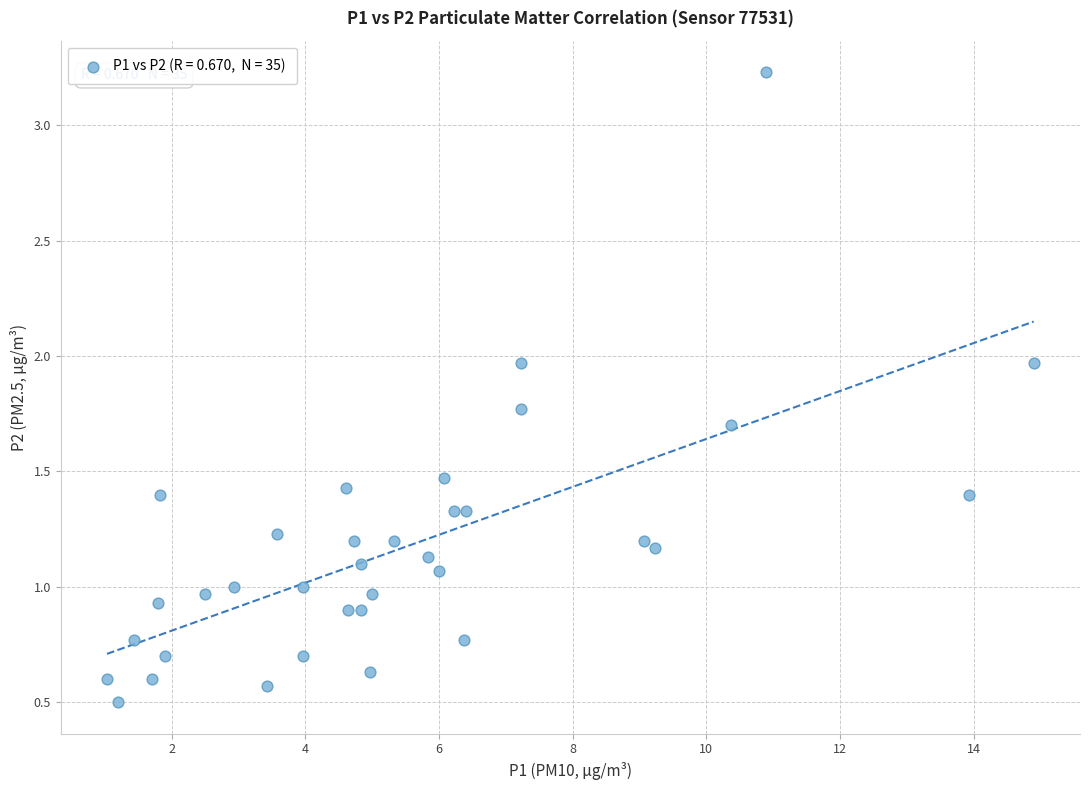

What is the range of Y values (max minus min)?

2.7